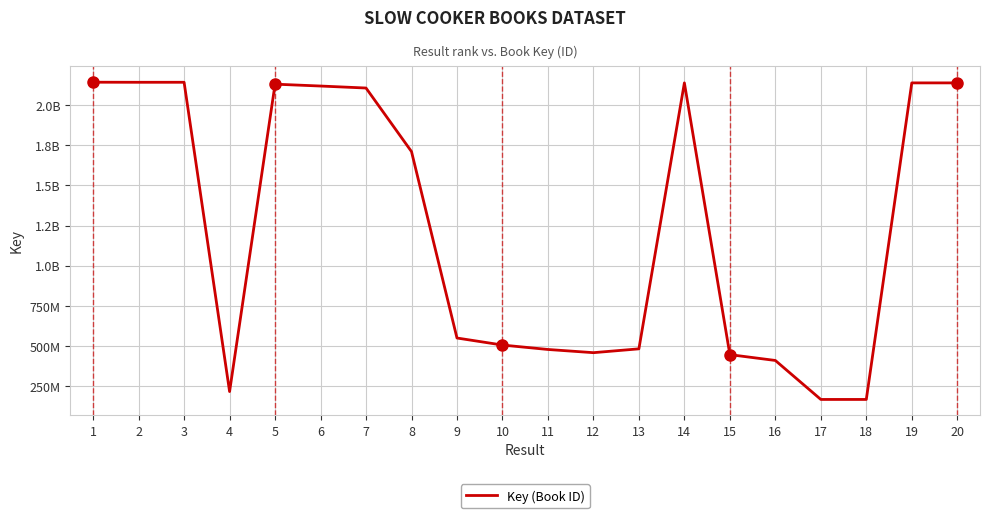

At which category does the data reach its first local valley?

2